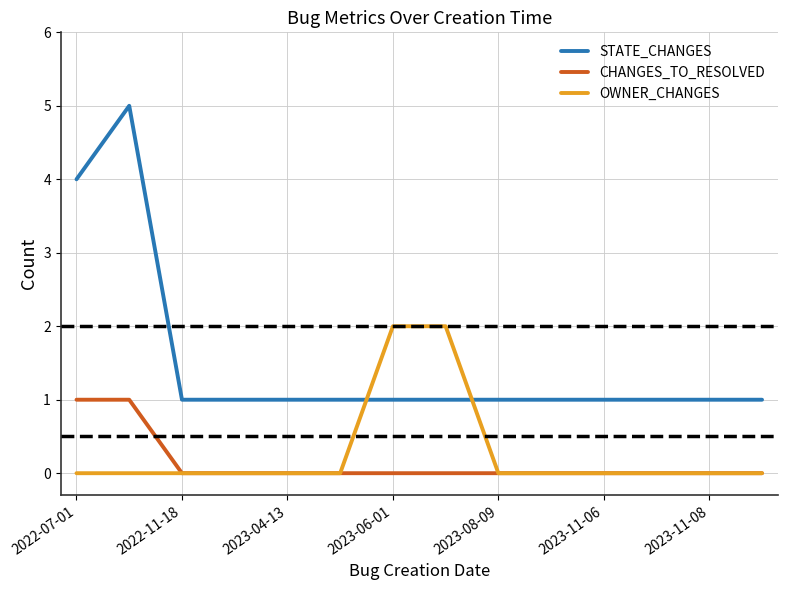

What is the difference between the second highest and second lowest values in the CHANGES_TO_RESOLVED series?

1